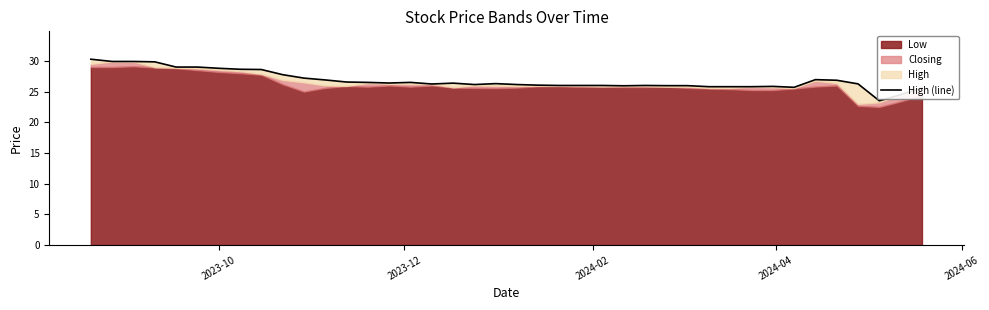

Reading left to right, list all the values displayed in this chart.

30.3	29.9	29.9	29.9	29.0	29.0	28.8	28.6	28.6	27.8	27.2	26.9	26.6	26.5	26.4	26.5	26.2	26.4	26.1	26.3	26.1	26.1	26.0	26.0	26.0	25.9	26.0	26.0	26.0	25.8	25.8	25.8	25.9	25.7	26.9	26.9	26.3	23.5	24.5	25.6